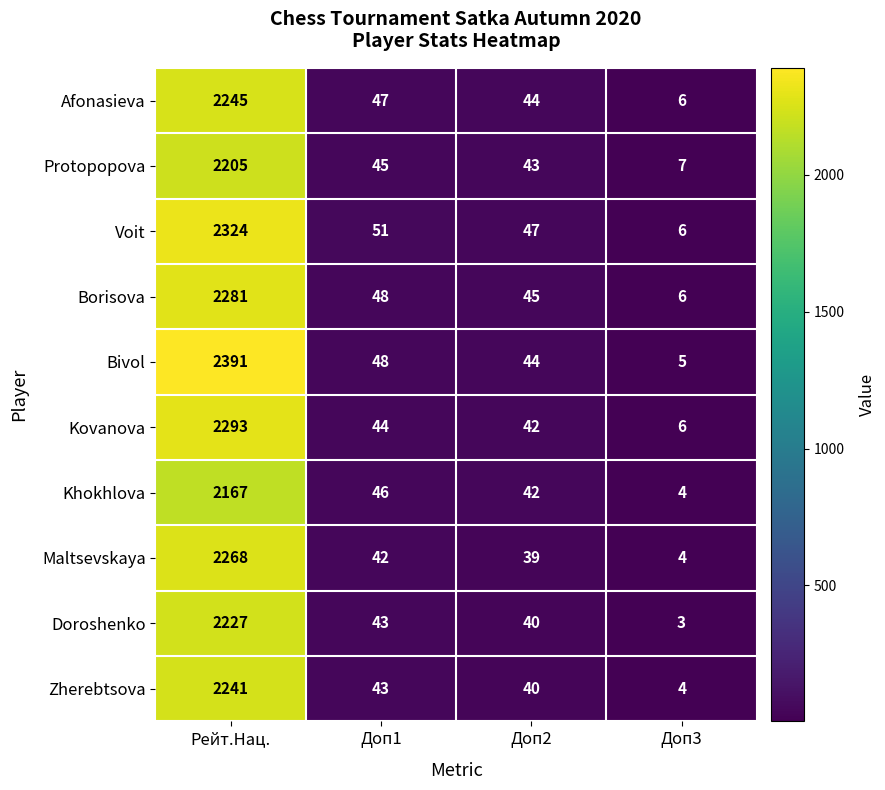

Between Доп2 and Доп3, which series saw the biggest shift?

Voit